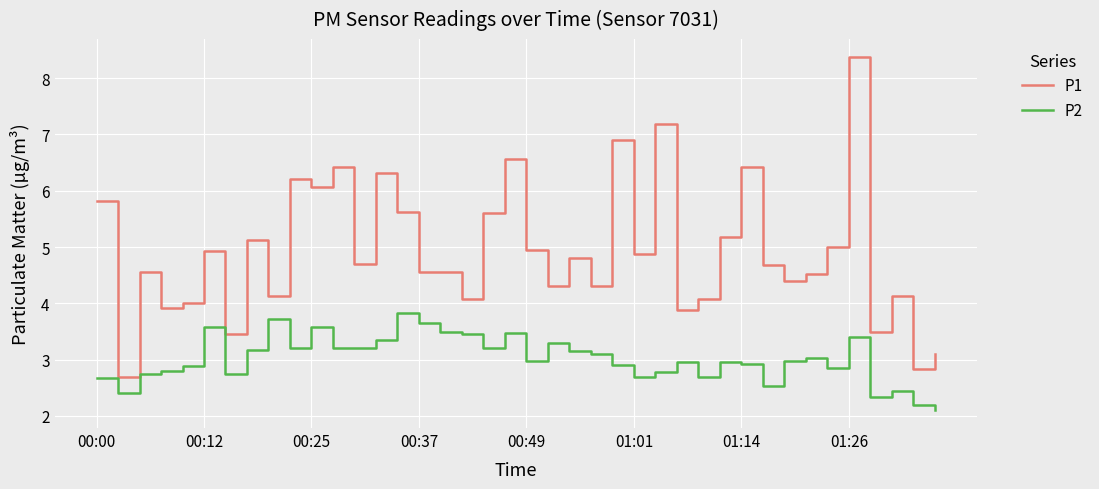

What is the difference between the maximum and minimum values in the P2 series?

1.7